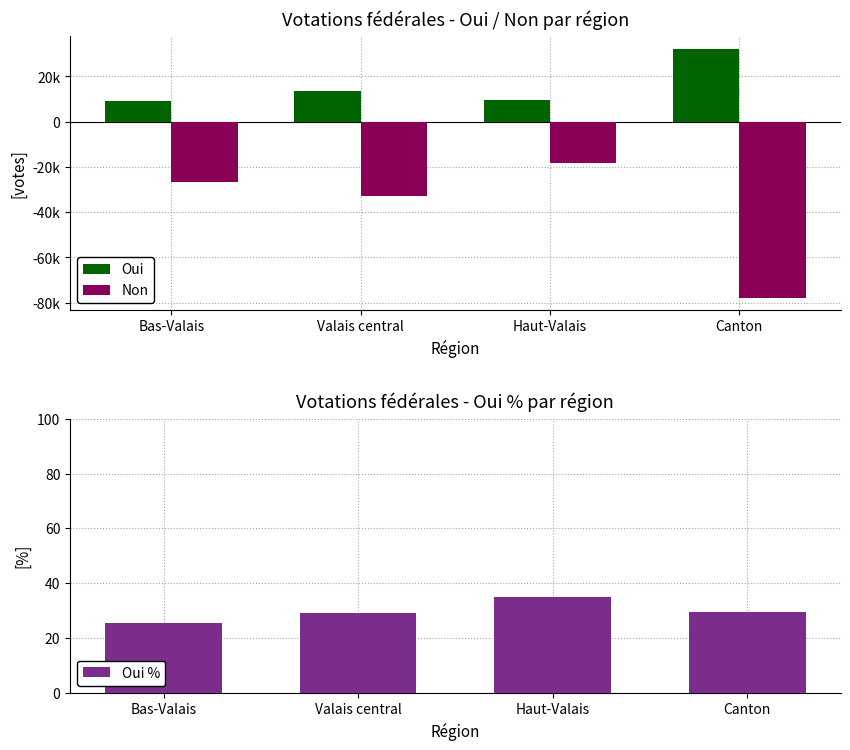

List the series in order of their peak value, lowest first.

Non, Oui %, Oui